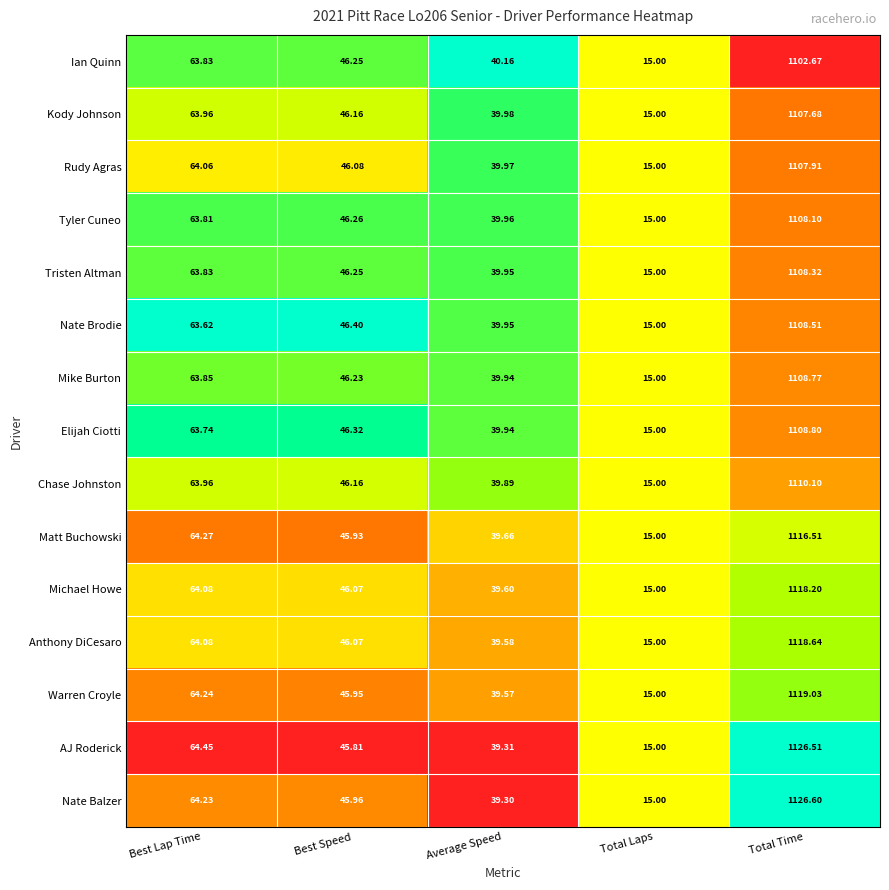

Count the number of data series in this chart.

15